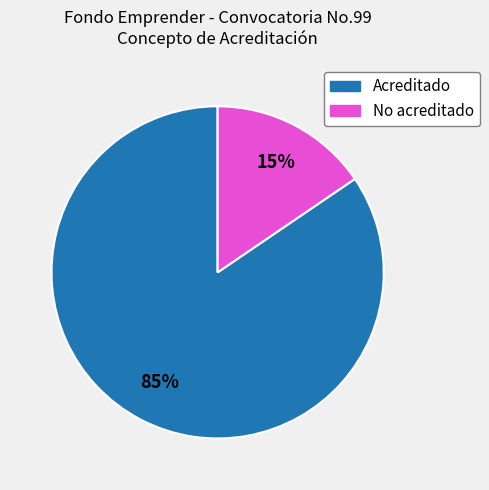

Which has a higher value, No acreditado or Acreditado?

Acreditado